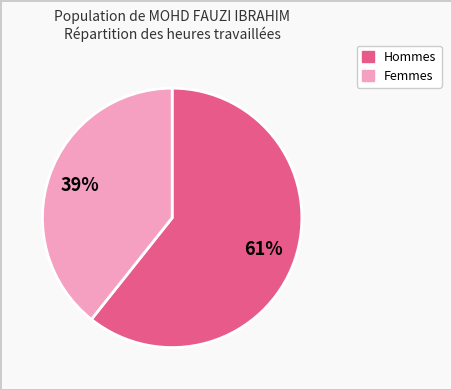

To the nearest percent, what is the average slice percentage?

50%